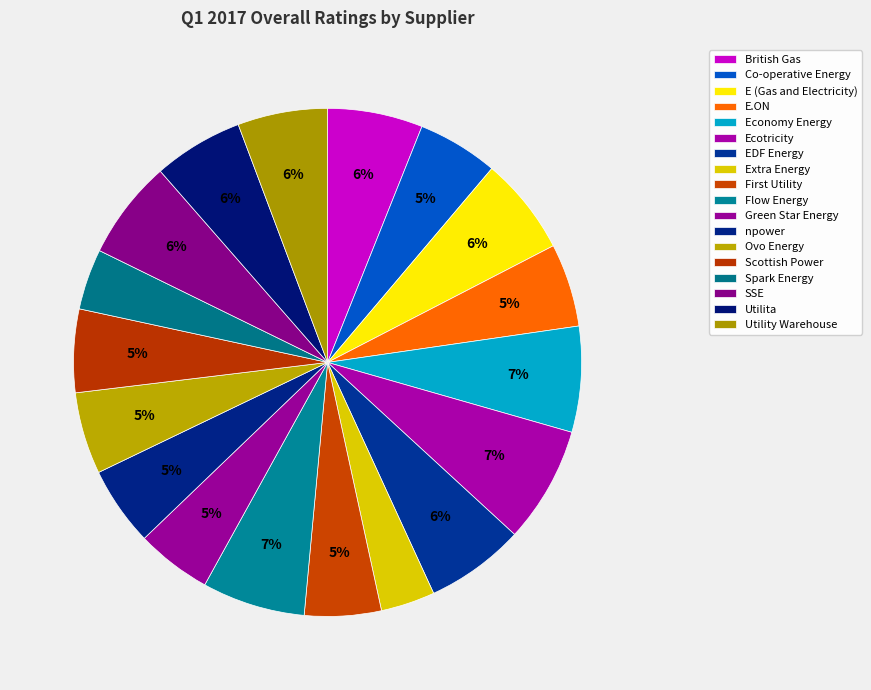

To the nearest percent, what is the average slice percentage?

6%